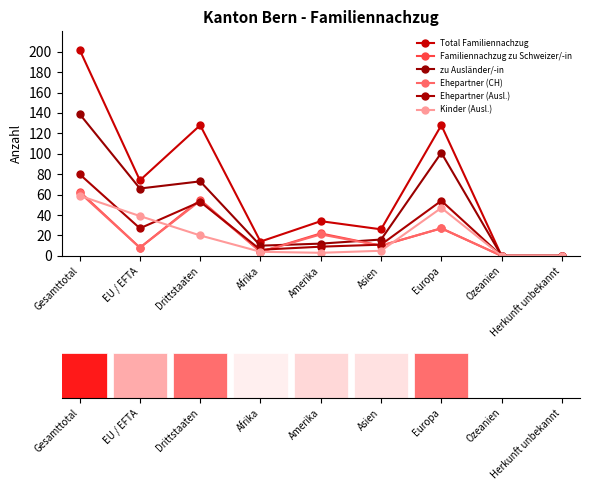

At which label does Ehepartner (Ausl.) first exceed 11?

Gesamttotal